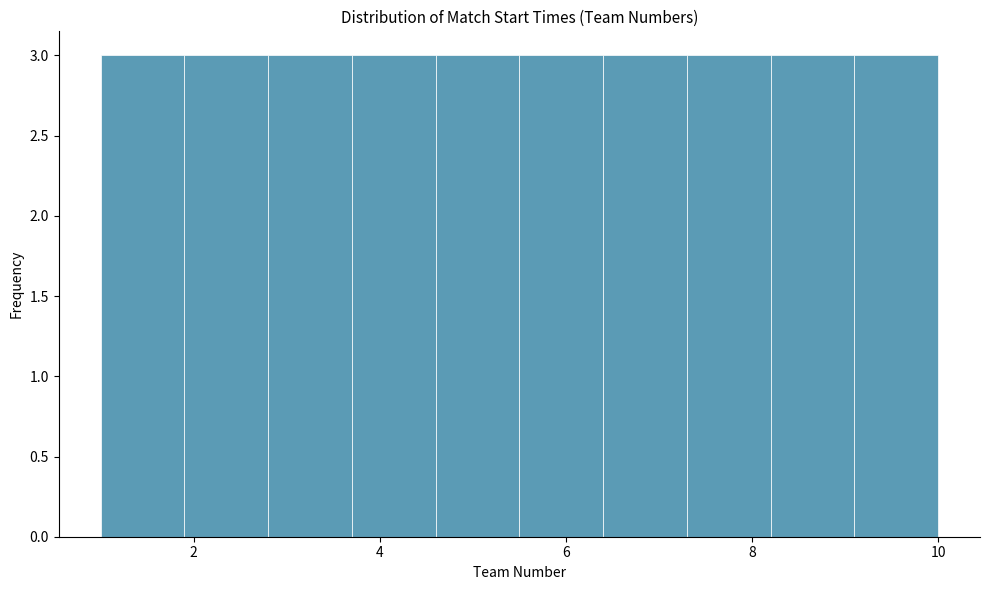

How tall is the bar that spans 1.0 to 1.9 on the x-axis? Neither the bar edges nor the heights are printed on the chart, so give them approximately, as read against the axes.

3